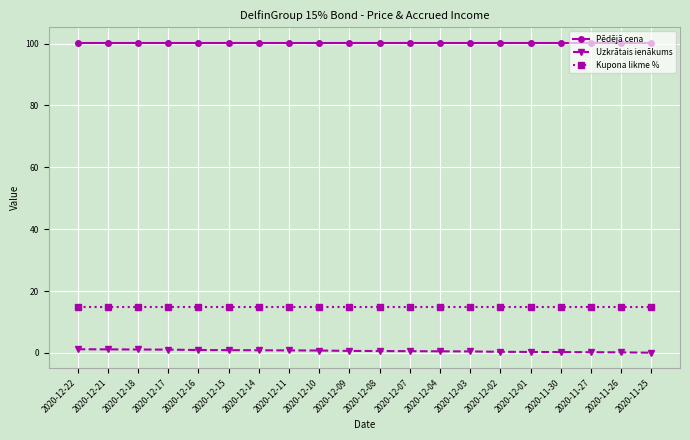

What is the spread (max minus min) of values at 2020-11-25?

100.2